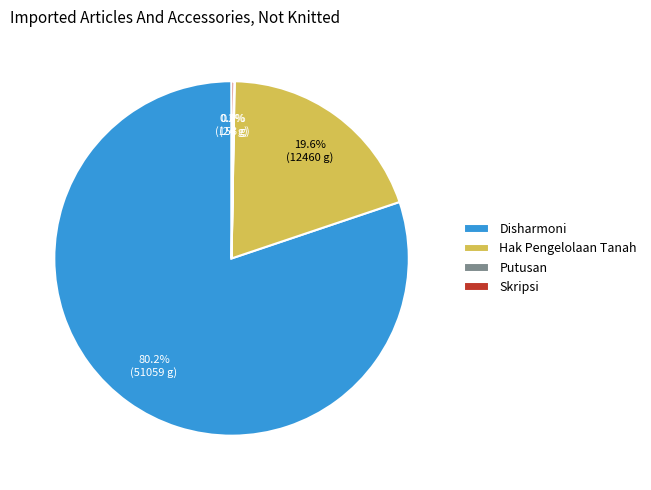

Is there a majority slice in this chart?

Yes